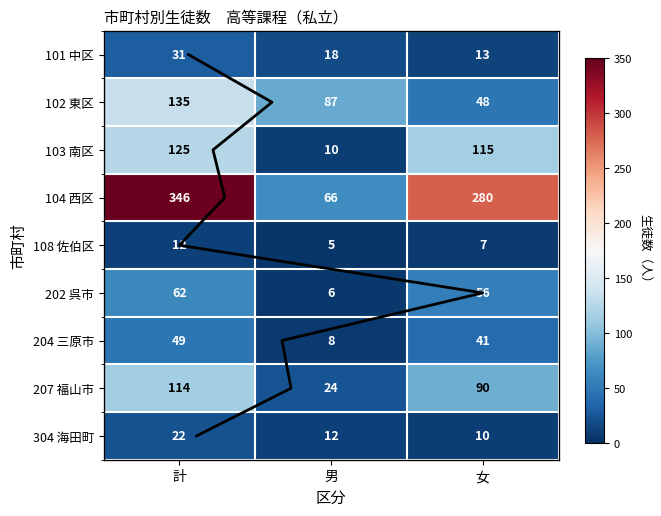

At 女, list the series in order from smallest to largest.

108 佐伯区, 304 海田町, 101 中区, 204 三原市, 102 東区, 202 呉市, 207 福山市, 103 南区, 104 西区